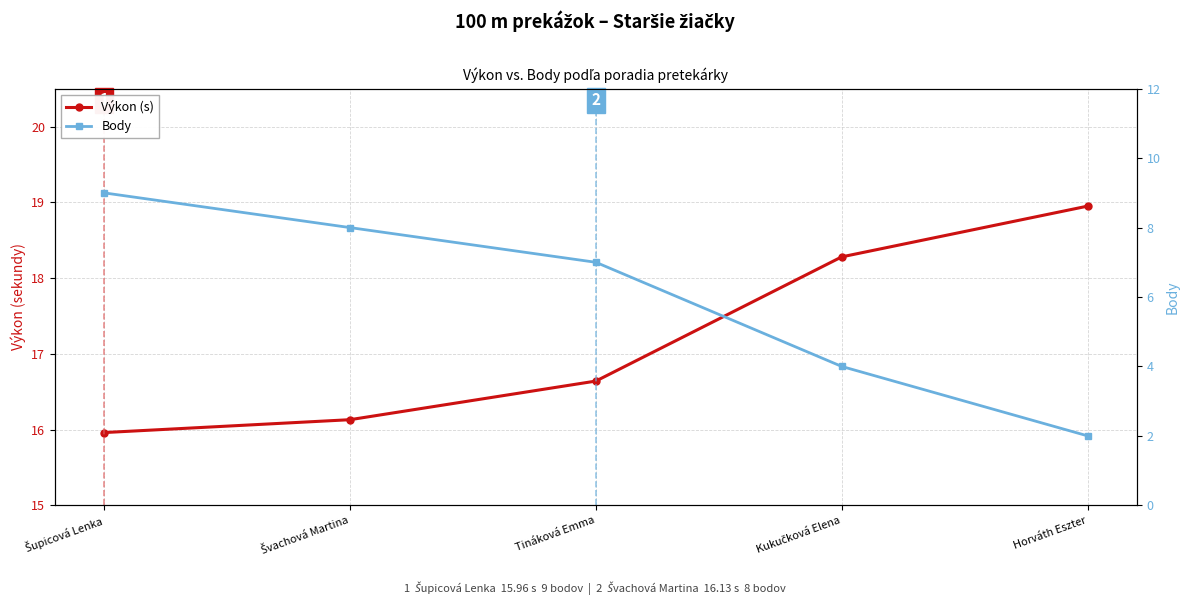

What is the spread (max minus min) of values at Kukučková Elena?

14.3